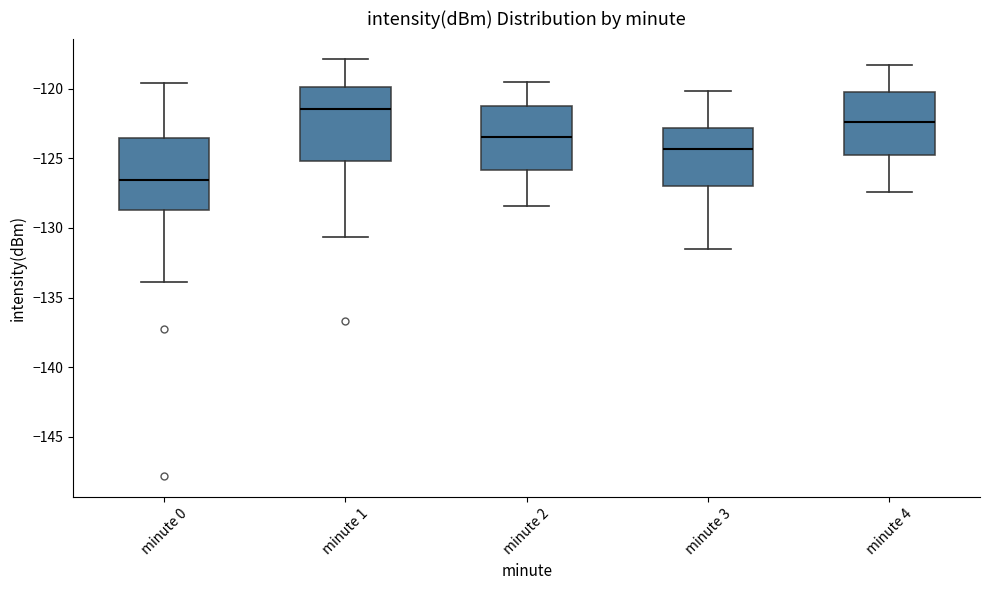

Where does the upper whisker of the box for minute 3 end on the y-axis? The values are not printed on the chart, so give them approximately, as read against the axis.

-120.0